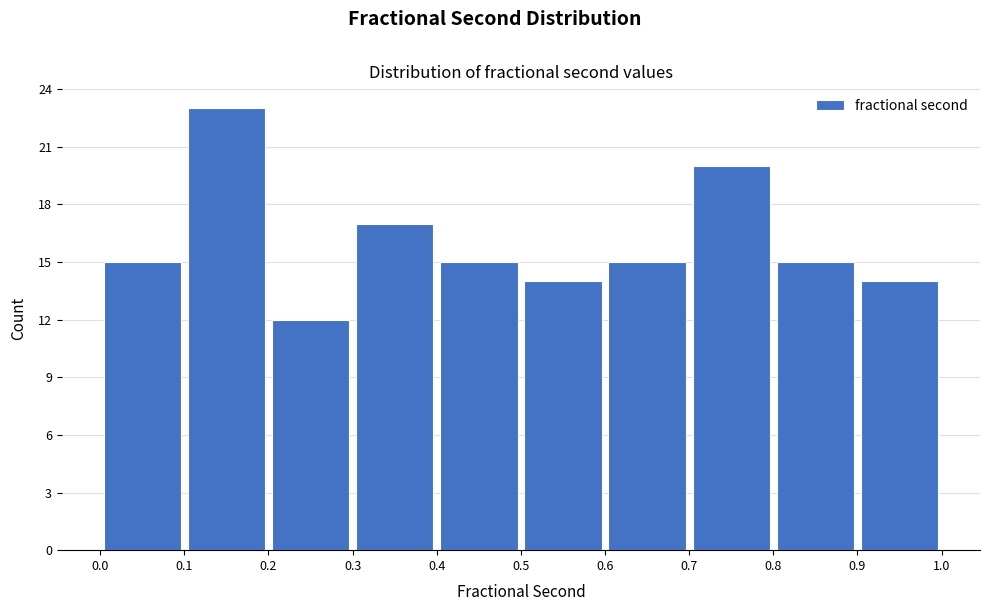

Over which range of the x-axis is the bar tallest?

0.1 to 0.2